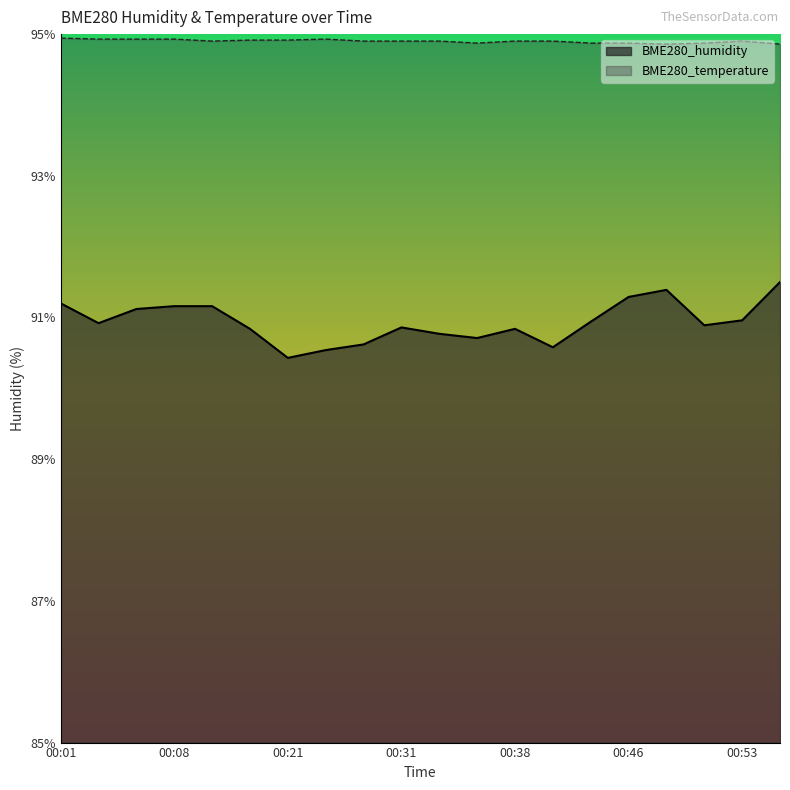

Does the chart have visible grid lines?

No